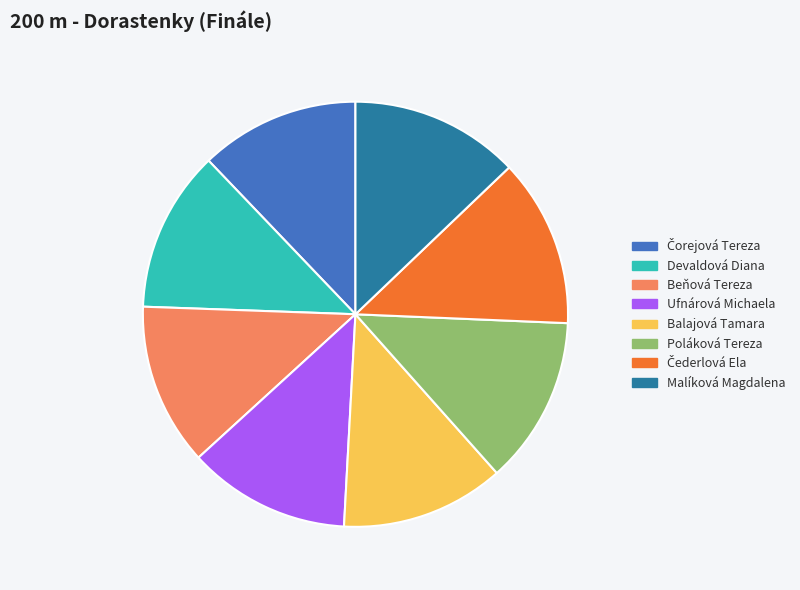

The Devaldová Diana slice represents 4% of the pie. True or false?

False